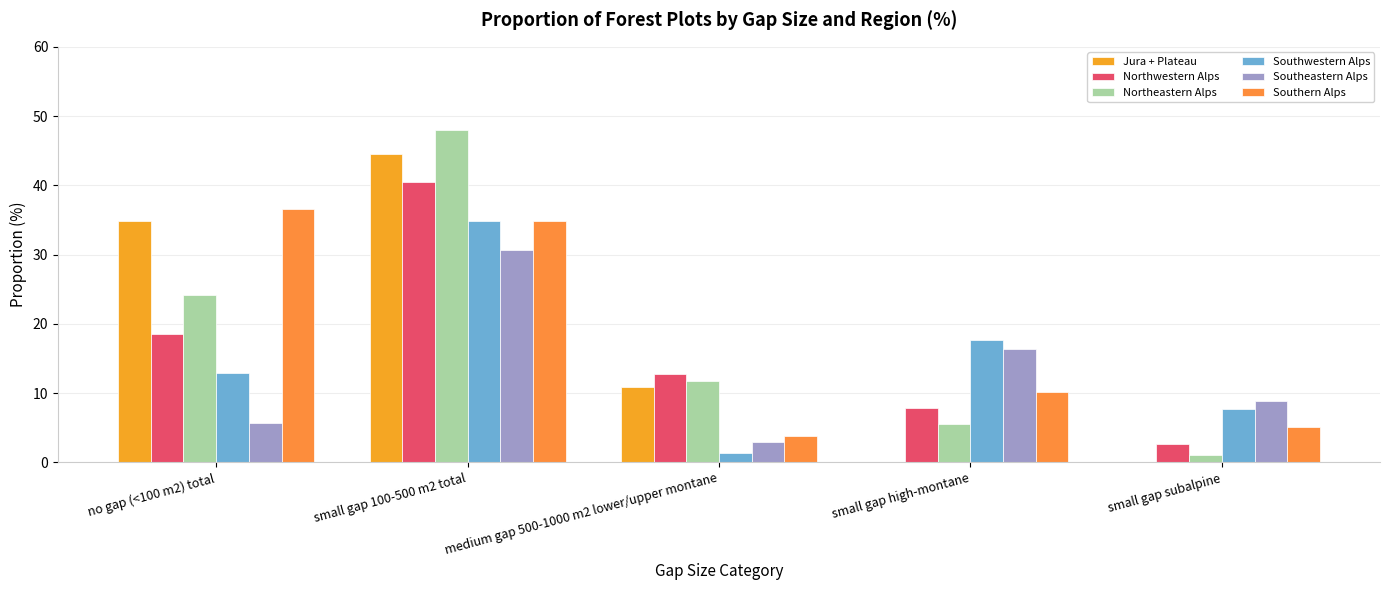

The Northwestern Alps series shows 28.4 at no gap (<100 m2) total. True or false?

False